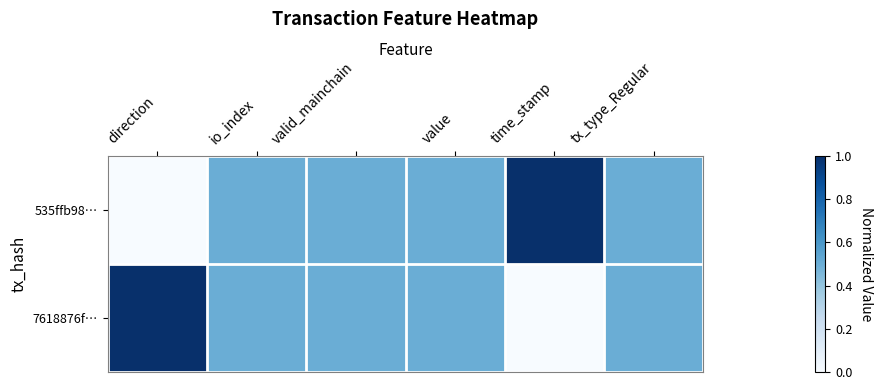

Rank the series by their maximum value, from highest to lowest.

535ffb98…, 7618876f…